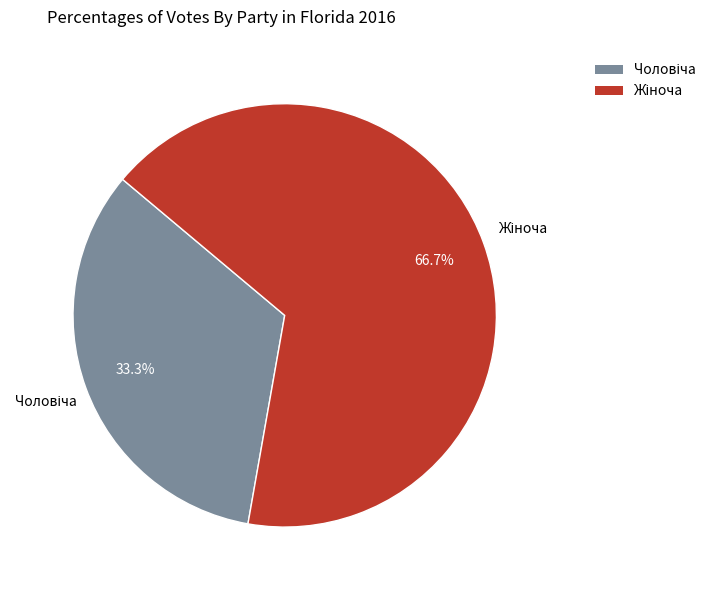

Is there a majority slice in this chart?

Yes